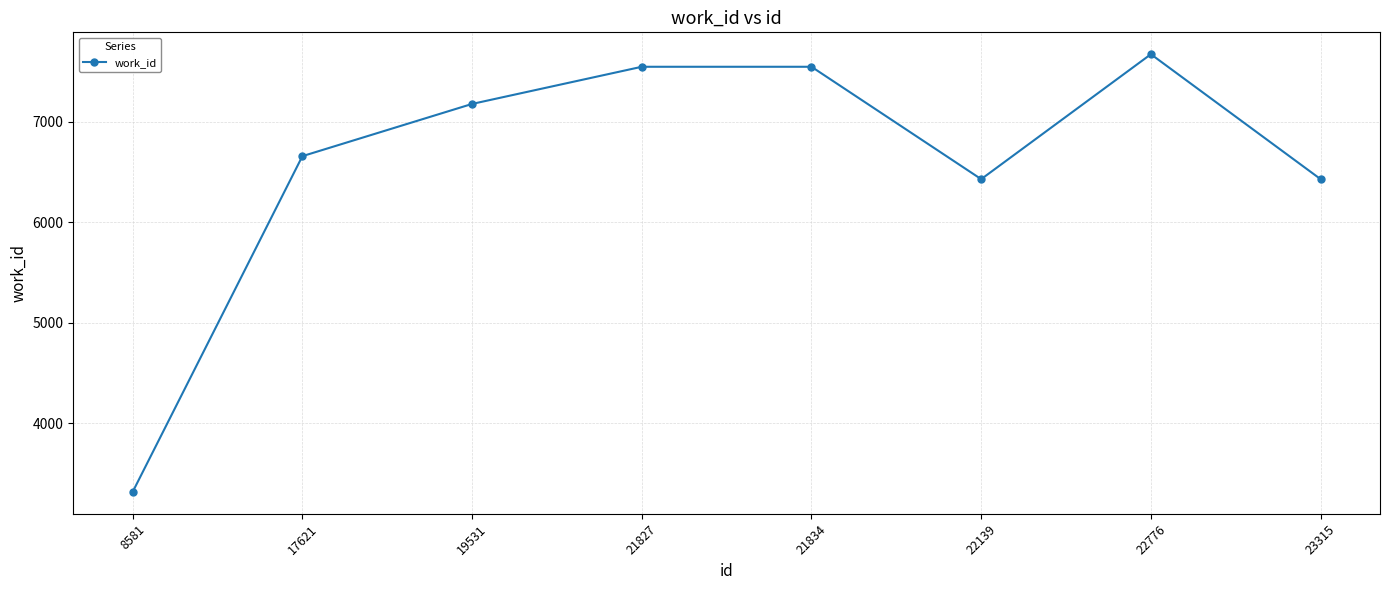

How many data points does each series have?

8